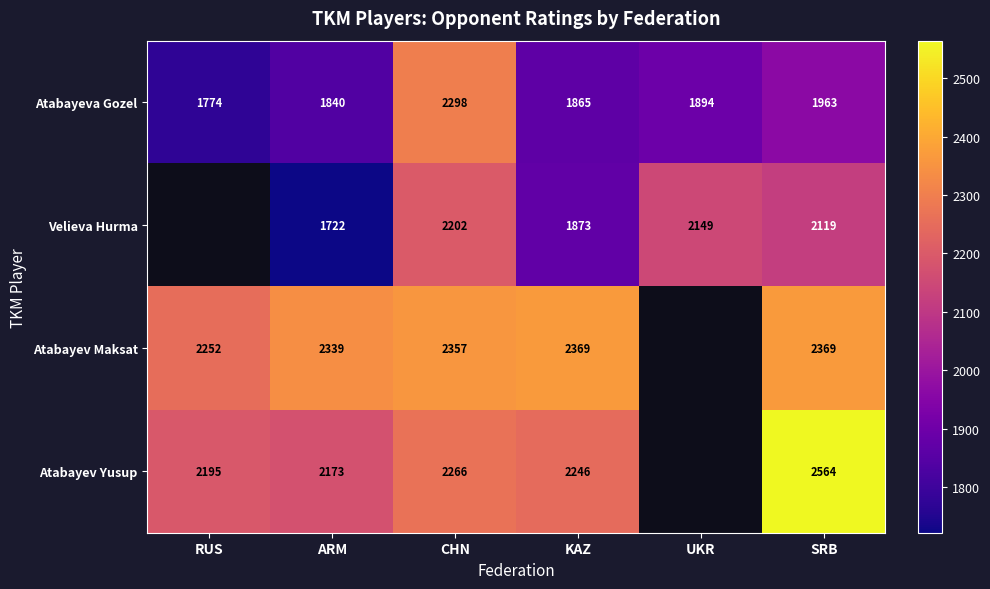

What is the minimum value for Atabayeva Gozel?

1774